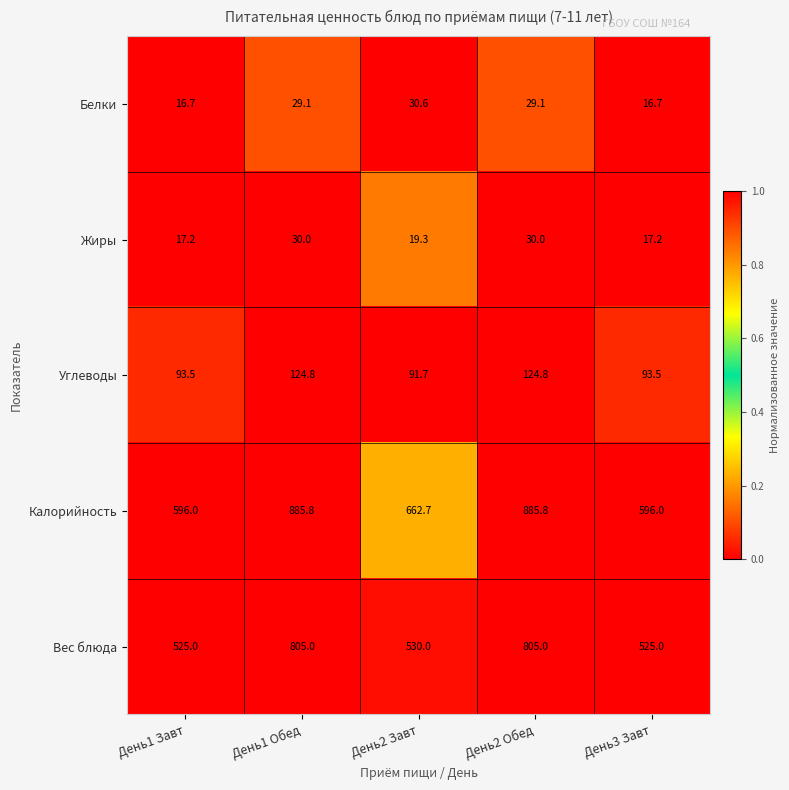

What is the average value of the Калорийность series?

725.3